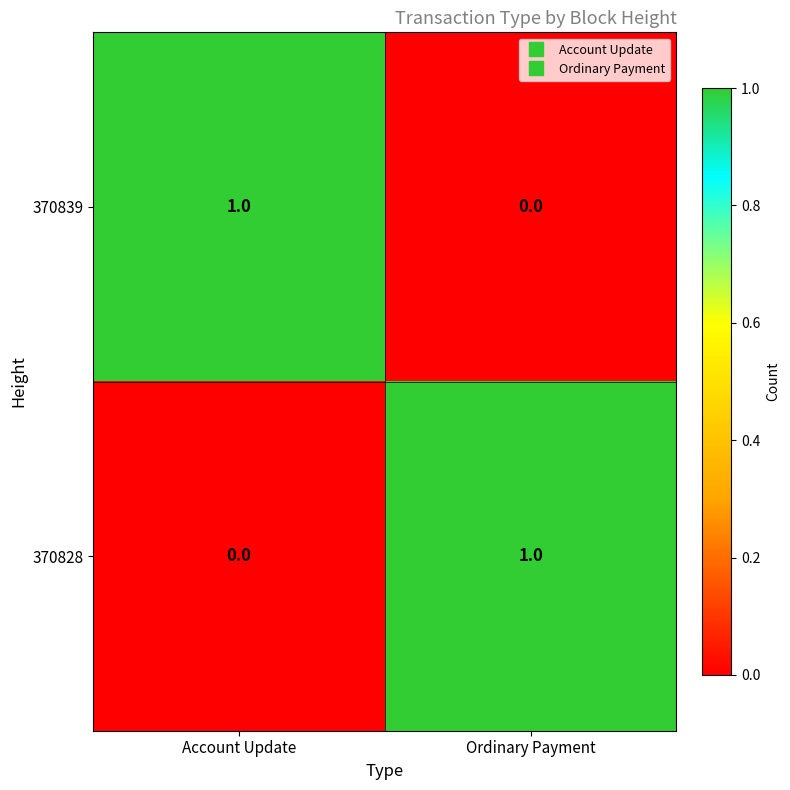

At which label does 370839 reach its minimum?

Ordinary Payment